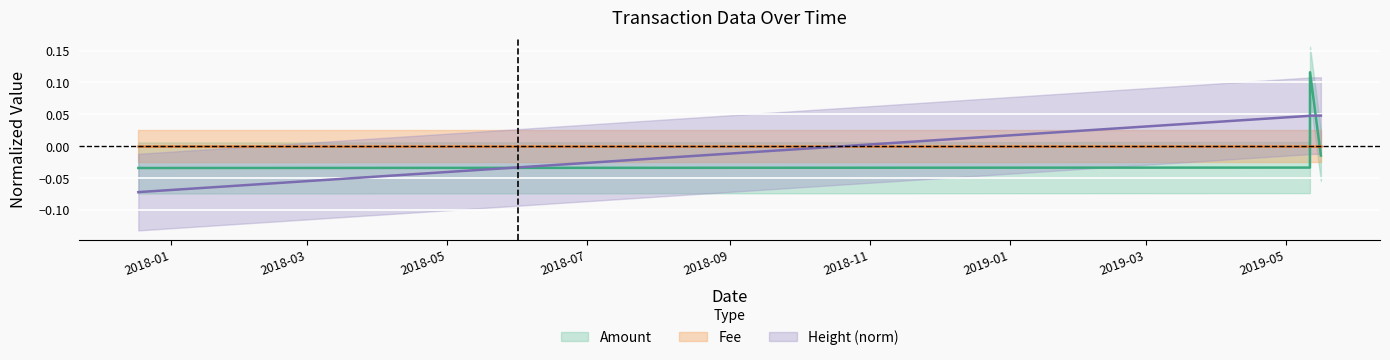

What is the label of the 4th point from the right?

2017-12-17 17:42:46